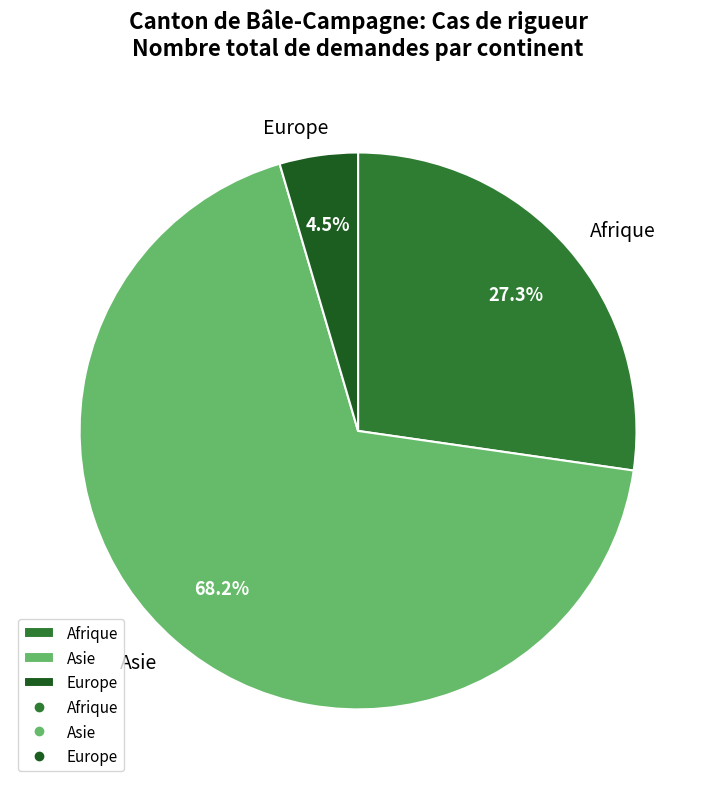

To the nearest percent, what percentage of the pie is Afrique?

27%